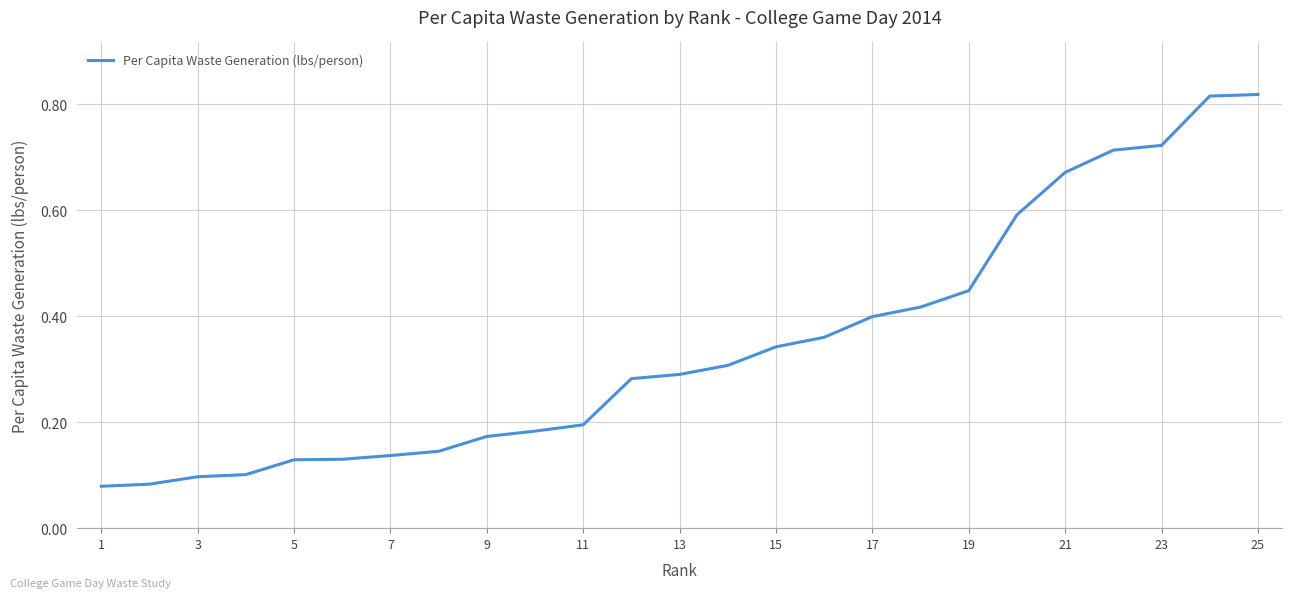

True or false: the data shows 0.2 at 7.

False